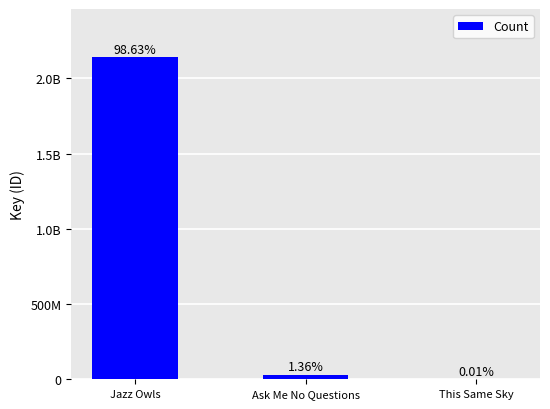

What is the value of the 3rd bar from the left?

316902